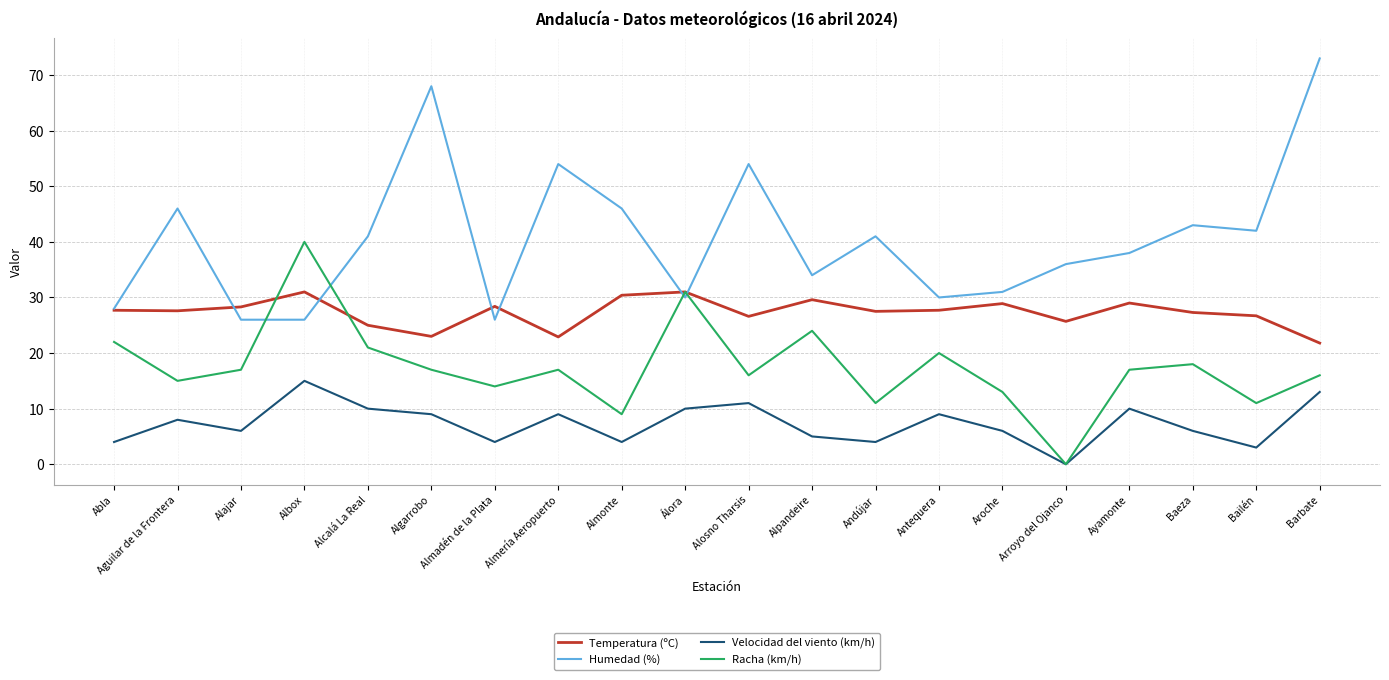

The Velocidad del viento (km/h) series shows 8.0 at Aguilar de la Frontera. True or false?

True